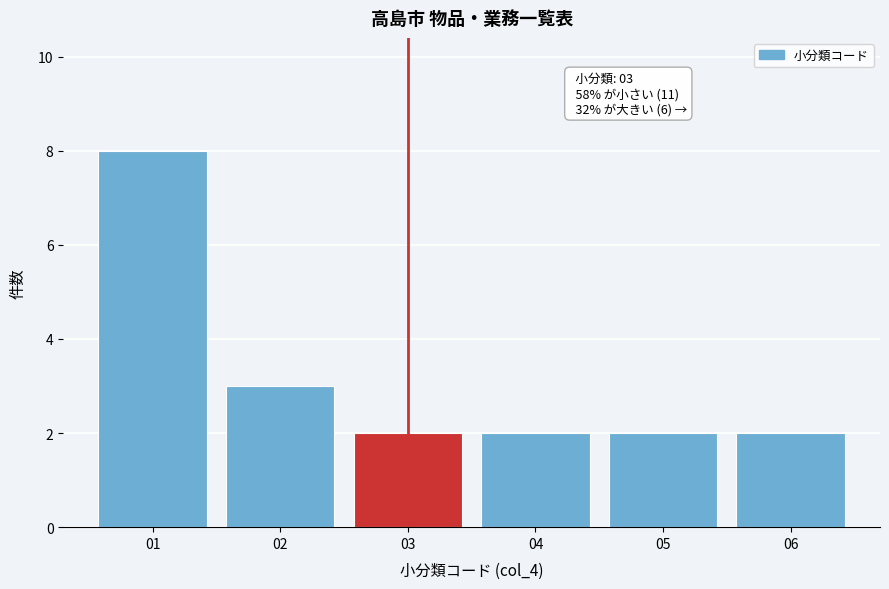

Which range on the x-axis has the tallest bar?

0.5 to 1.5